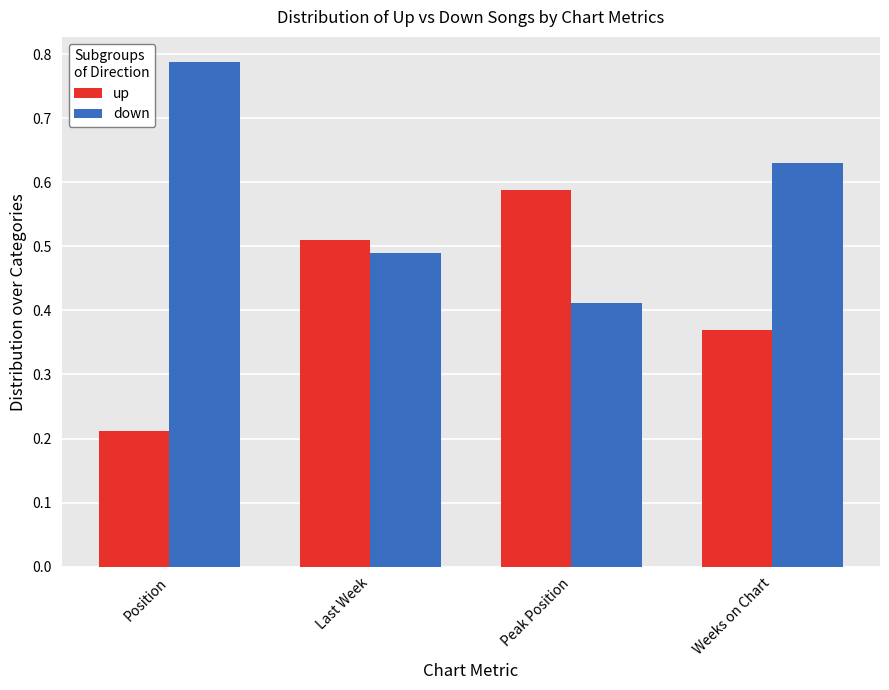

Which category has the highest value across all series?

Position